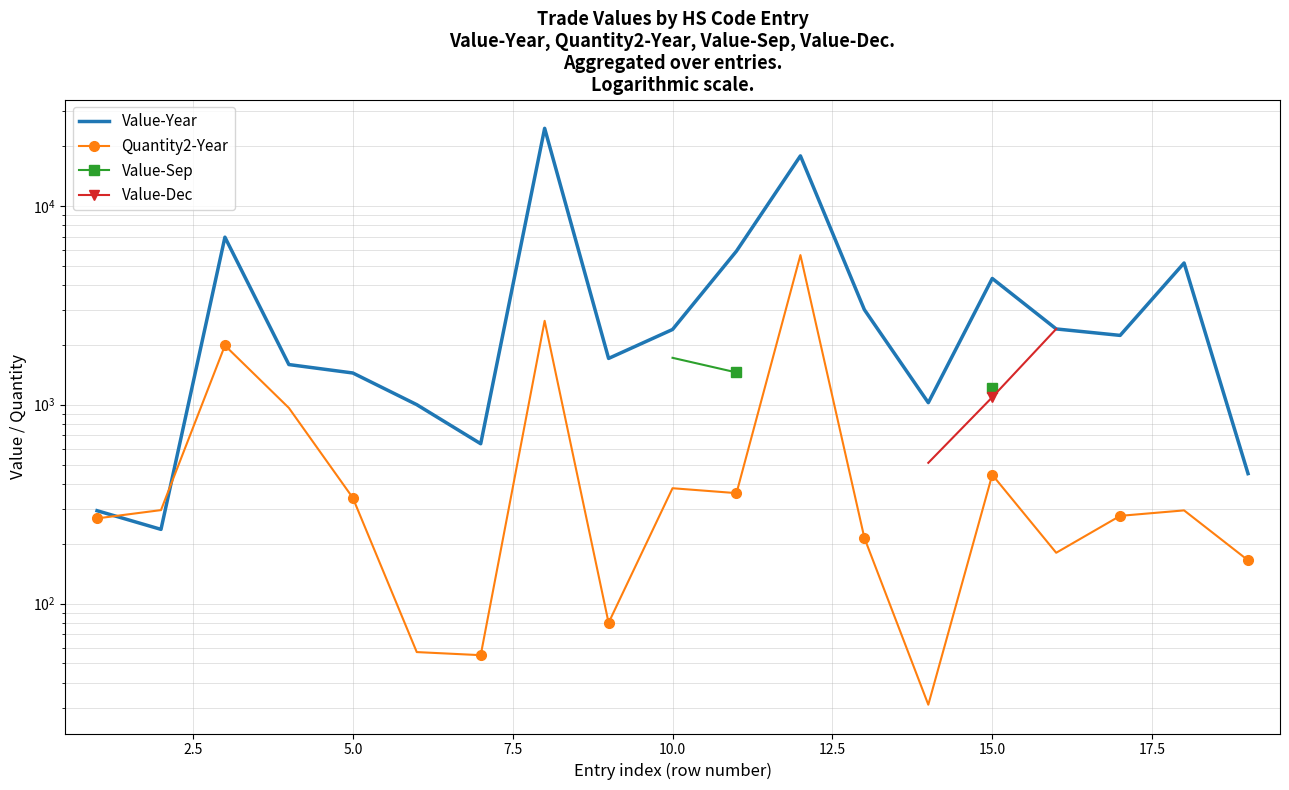

At how many categories does at least one series exceed 10444?

2